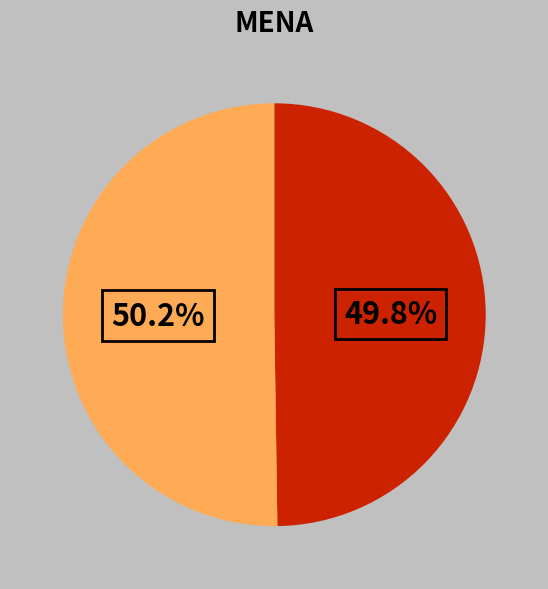

Is there a majority slice in this chart?

Yes